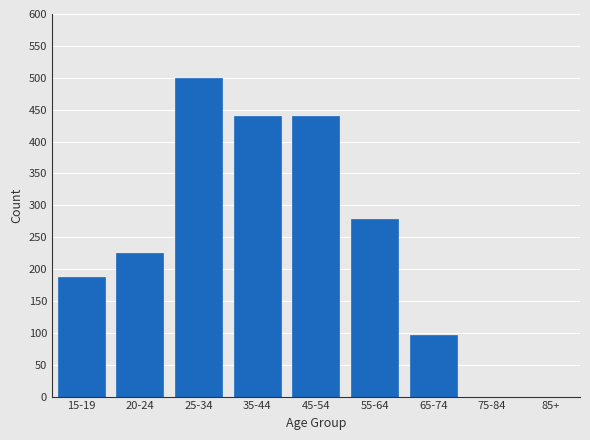

Reading right to left, what are all the values shown in this chart?

85+=0	75-84=0	65-74=96	55-64=278	45-54=440	35-44=440	25-34=500	20-24=225	15-19=188